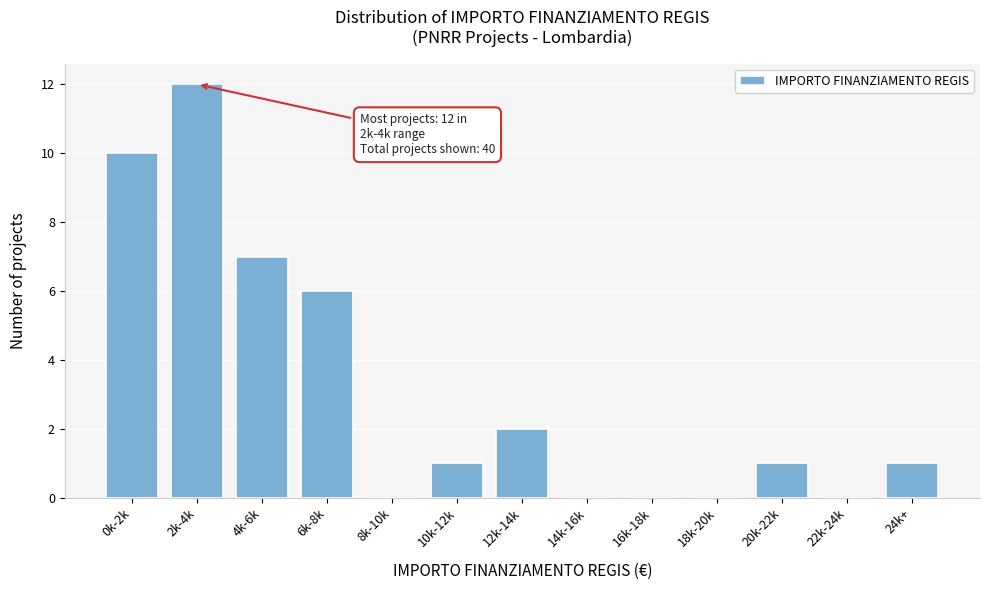

Reading right to left, transcribe all the data shown in this chart.

24k+=1	22k-24k=0	20k-22k=1	18k-20k=0	16k-18k=0	14k-16k=0	12k-14k=2	10k-12k=1	8k-10k=0	6k-8k=6	4k-6k=7	2k-4k=12	0k-2k=10